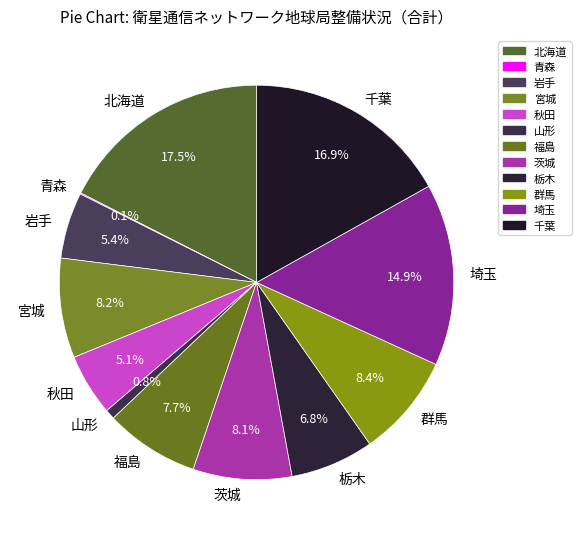

Which category has the biggest portion of the pie?

北海道